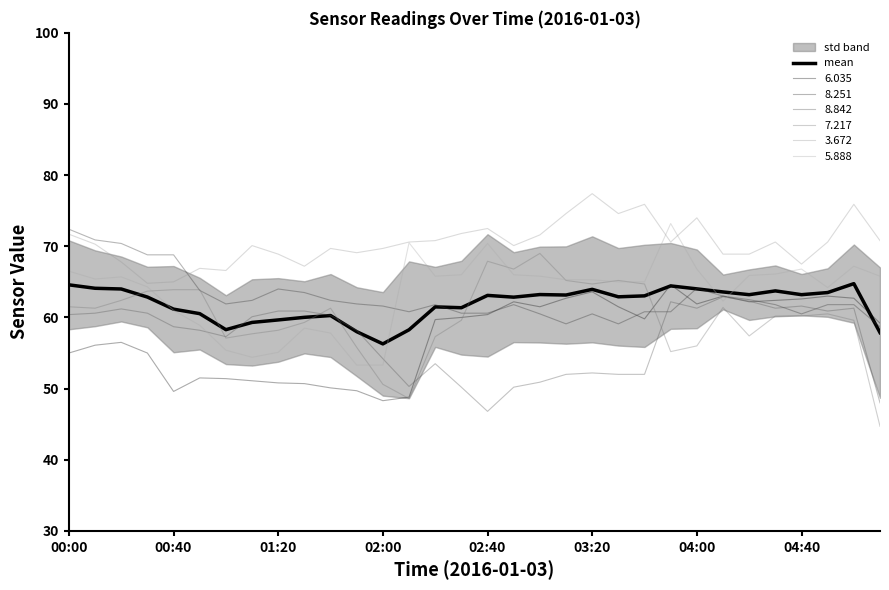

The chart shows a value of 58.0 at 11. True or false?

True